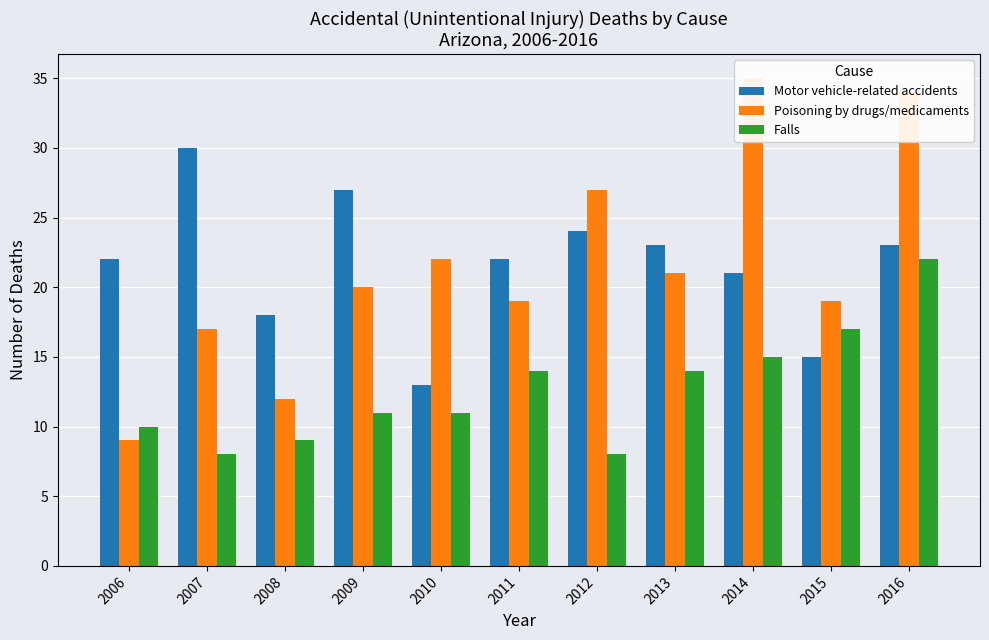

What is the difference between the maximum and minimum values in the Falls series?

14